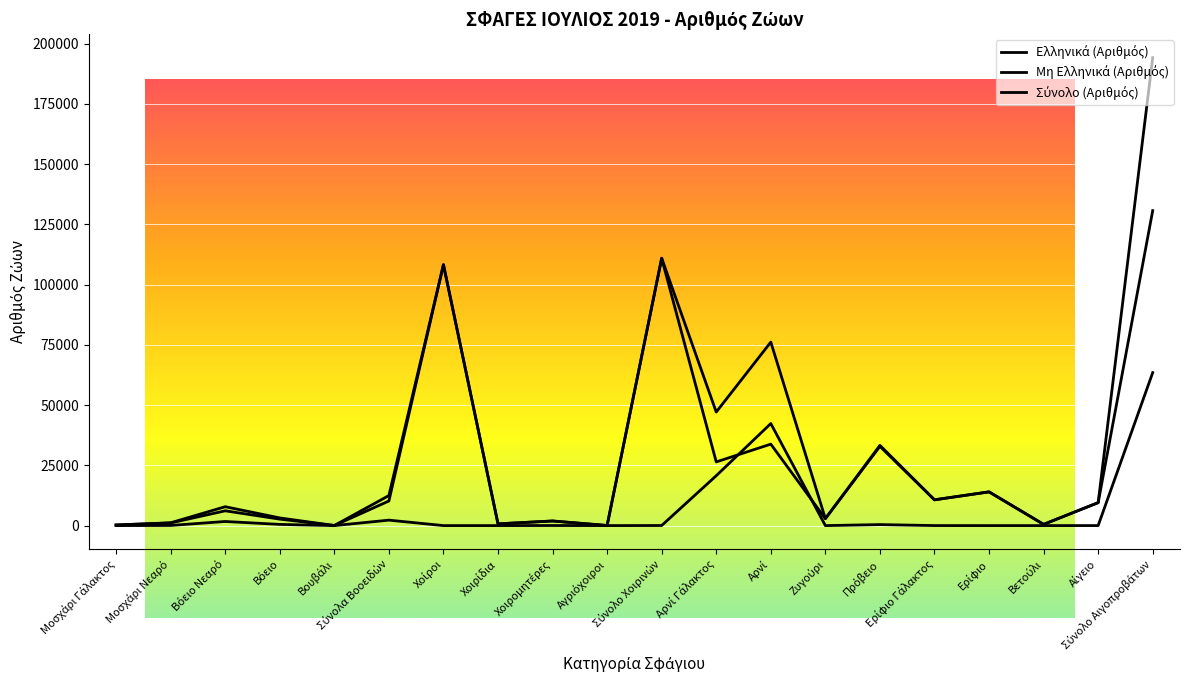

What is the sum of the Μη Ελληνικά (Αριθμός) values at Μοσχάρι Νεαρό and Ερίφιο?

61